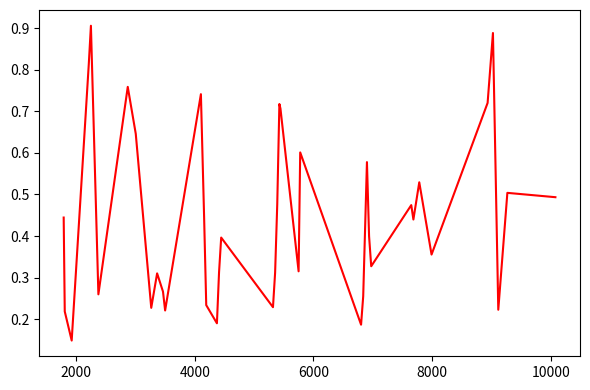

Count the values in the range 0 to 1.

40